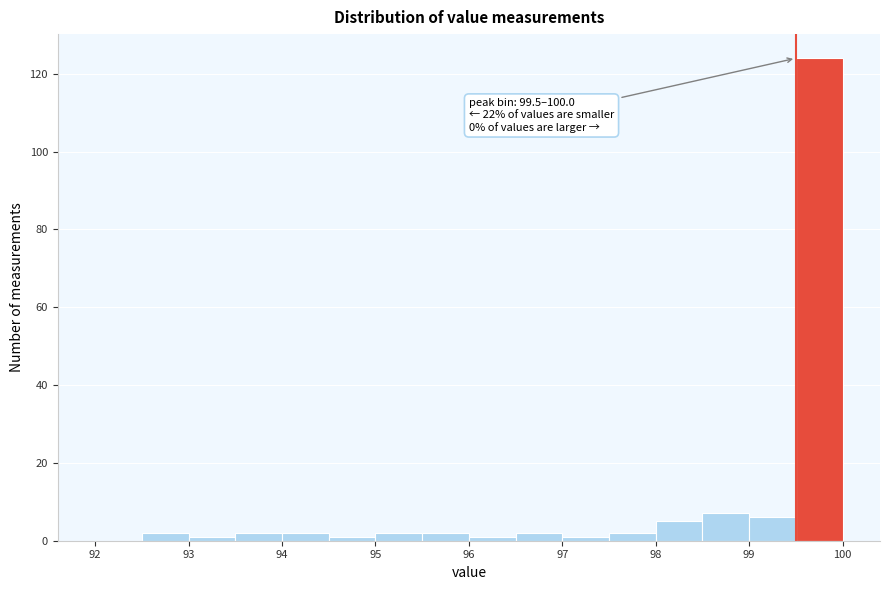

Which range on the x-axis has the tallest bar?

99.5 to 100.0